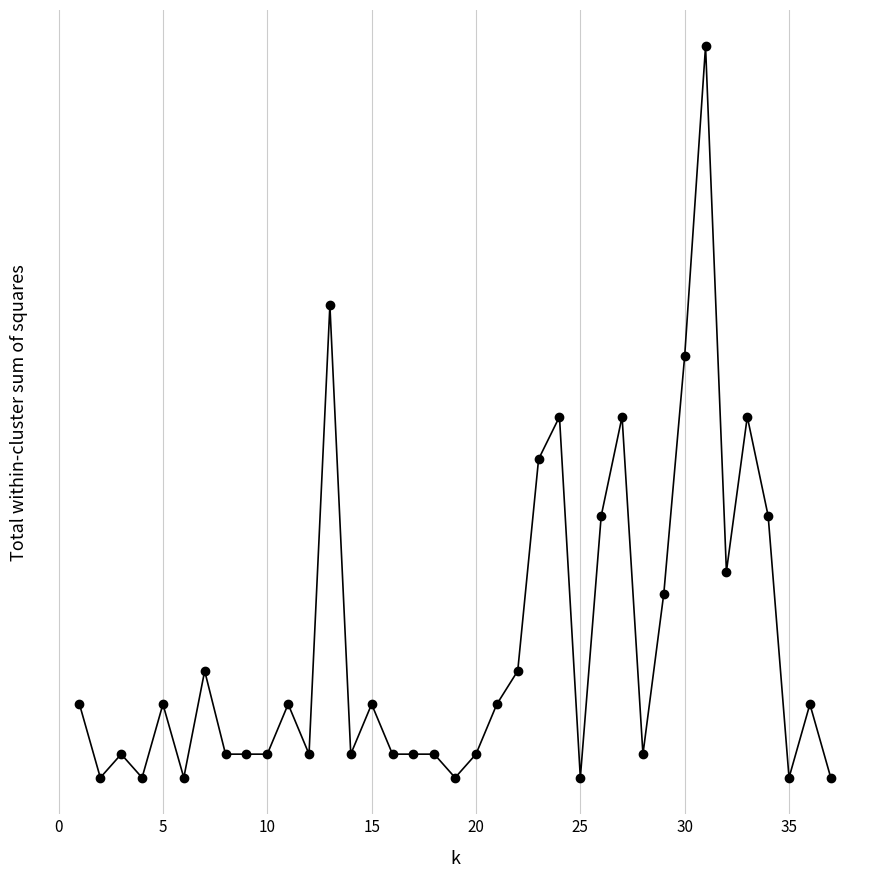

What is the sum of all values?

321813.1